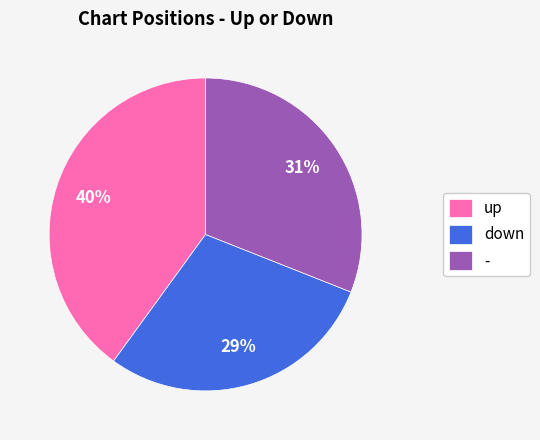

Count the number of slices in the pie.

3